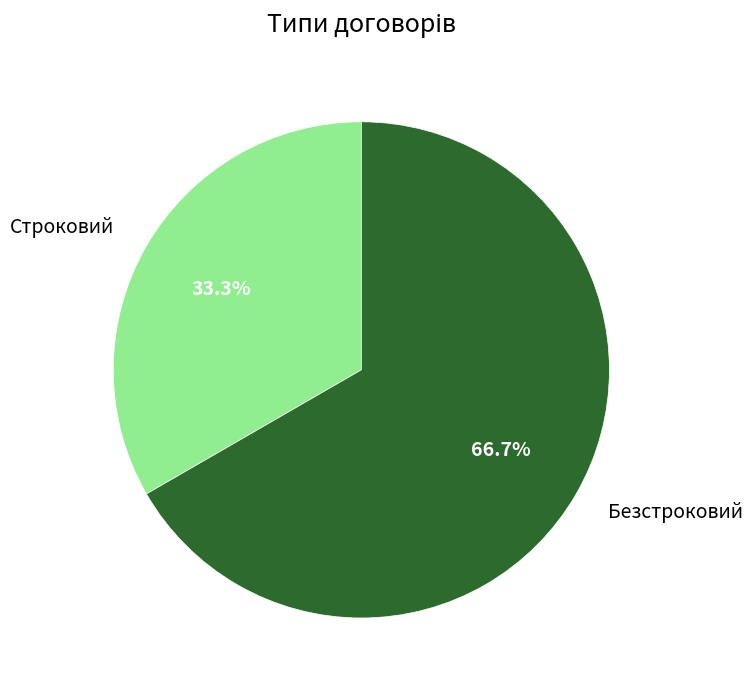

What is the ratio of the value at Строковий to the value at Безстроковий?

0.5